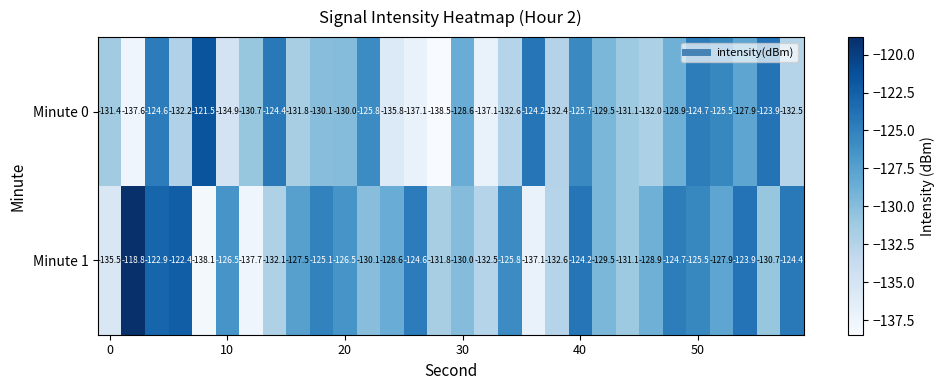

What is the average value of the Minute 1 series?

-128.6